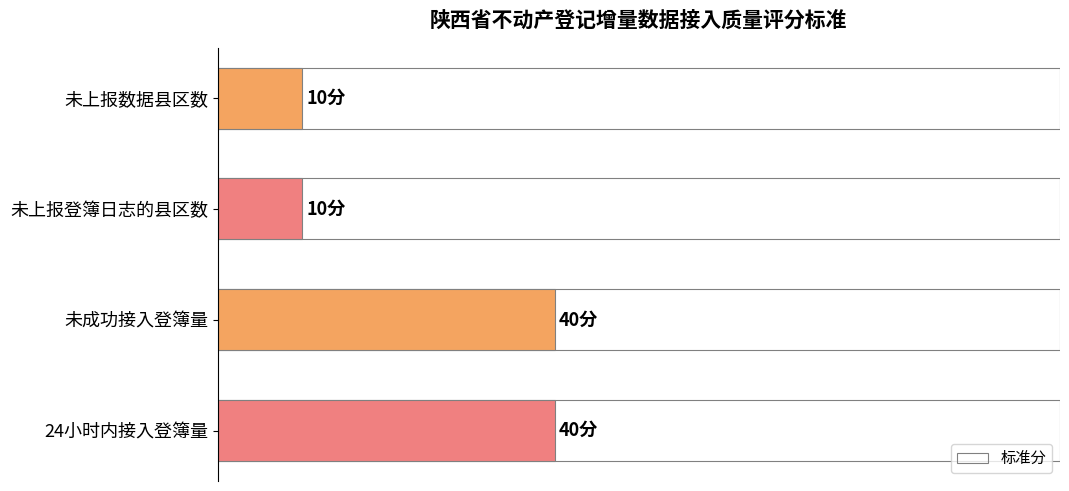

What is the sum of all values?

100